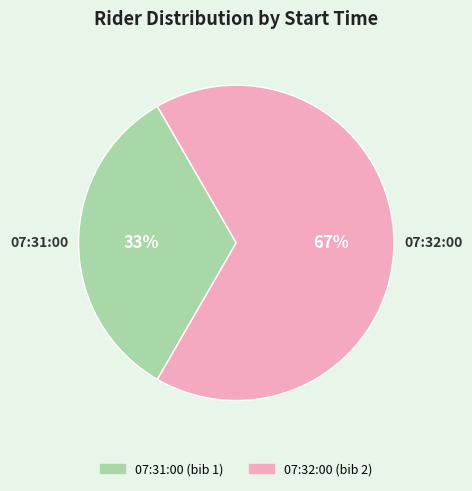

Rank the categories by value from lowest to highest.

07:31:00, 07:32:00